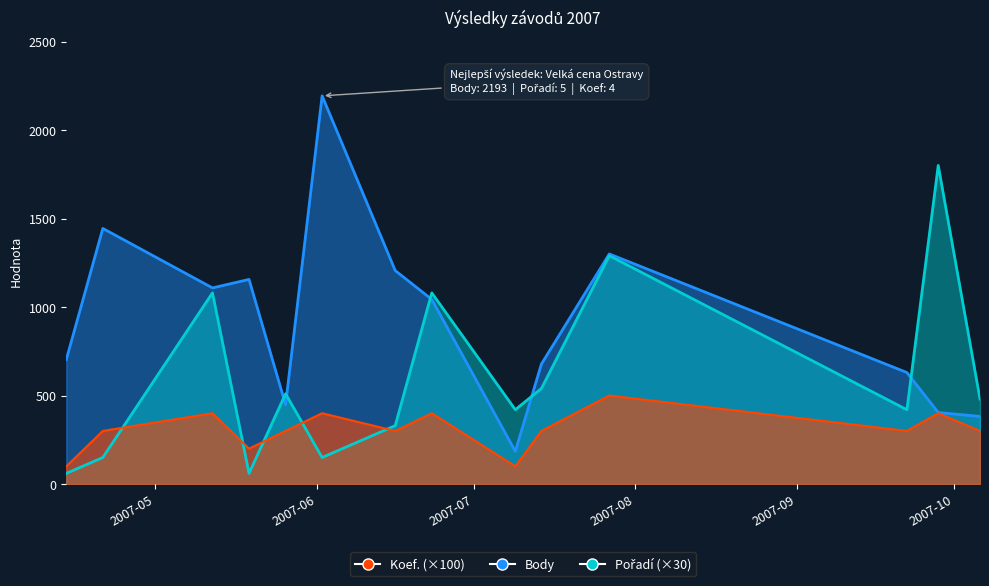

In Body, how many points are lower than both neighbors (excluding endpoints)?

3